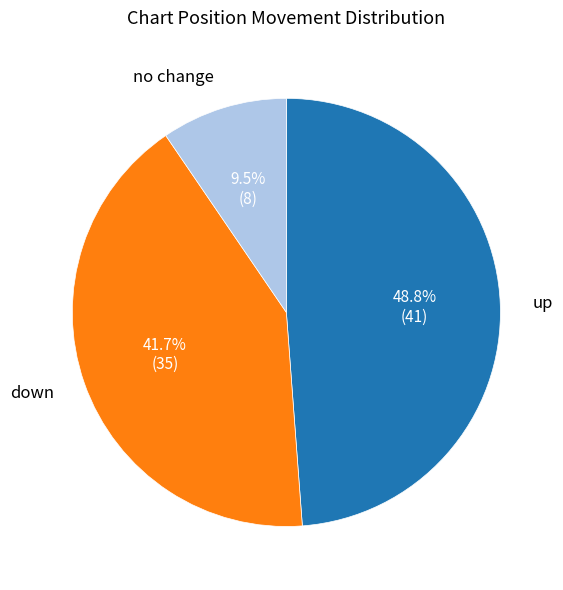

How many segments does this pie chart have?

3